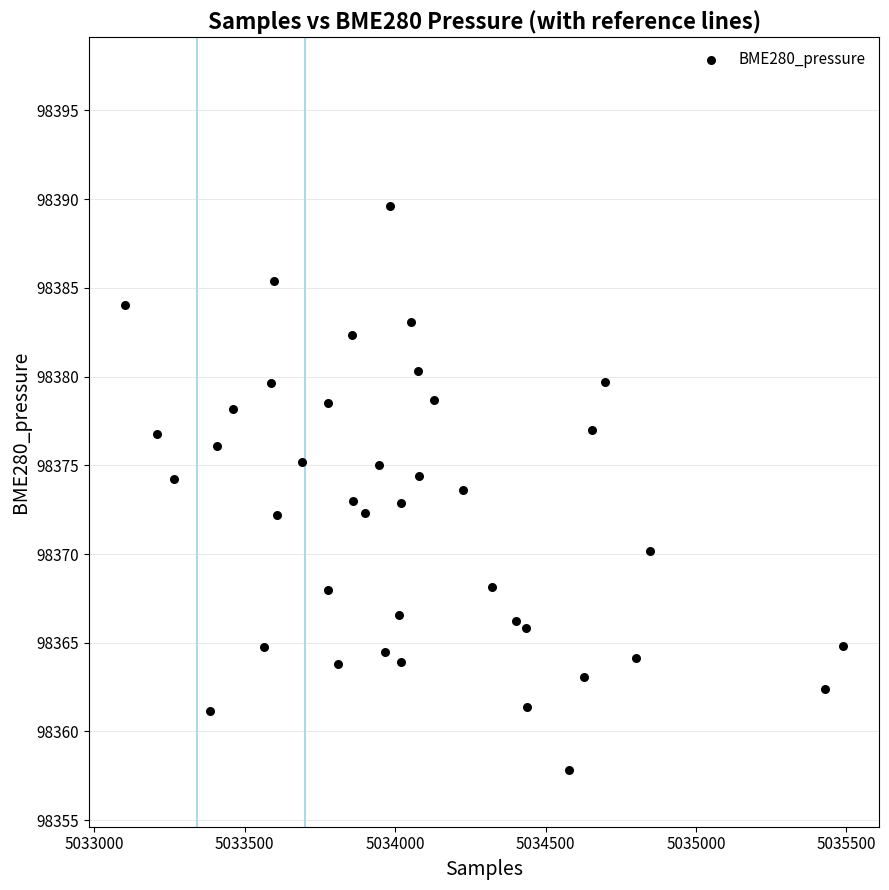

What is the range of X values (max minus min)?

2388.0